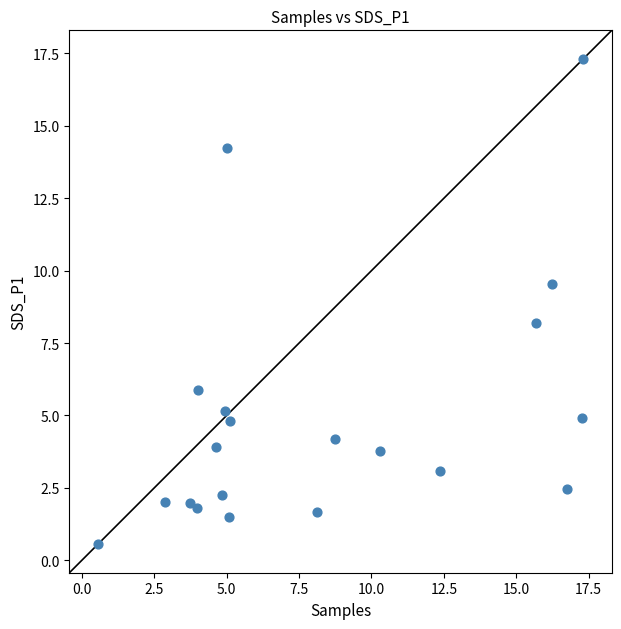

What is the range of Y values (max minus min)?

16.7